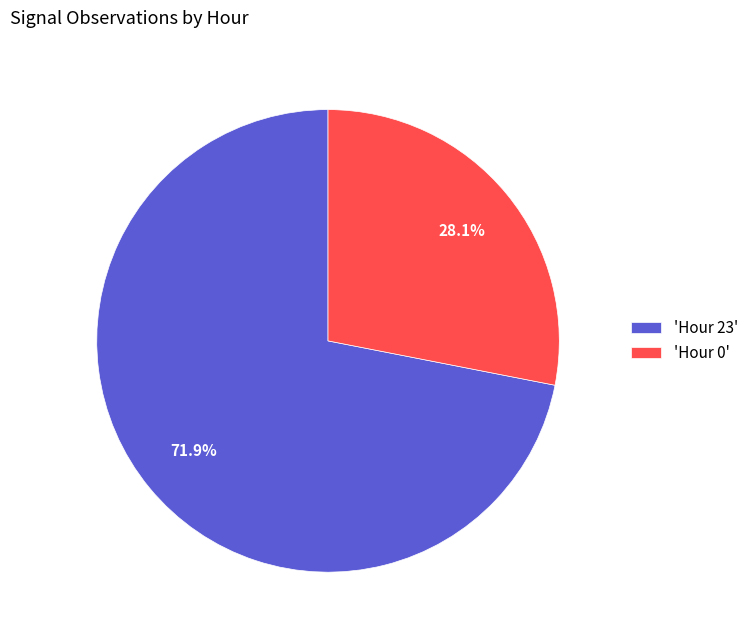

What is the total percentage of 'Hour 23' and 'Hour 0'?

100.0%